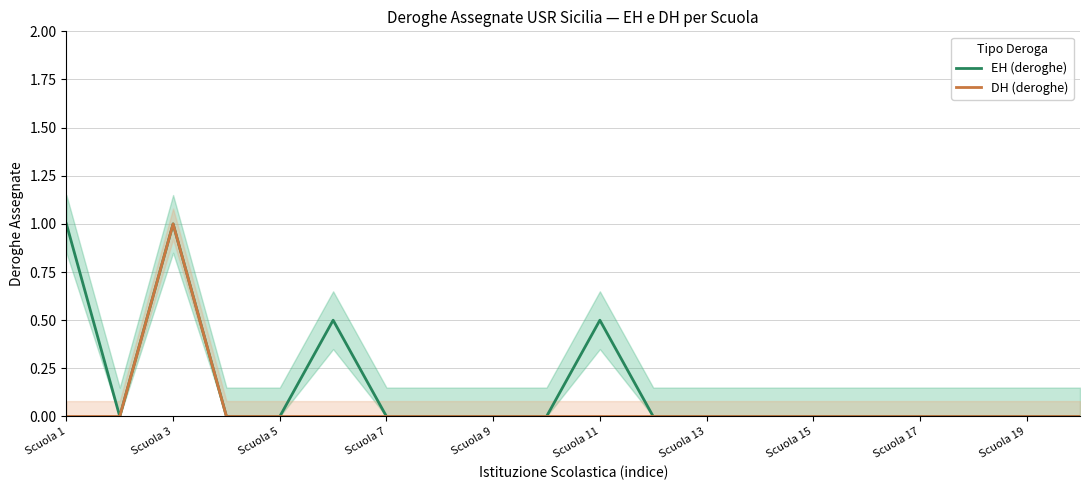

The DH (deroghe) series shows 0.6 at Scuola 5. True or false?

False